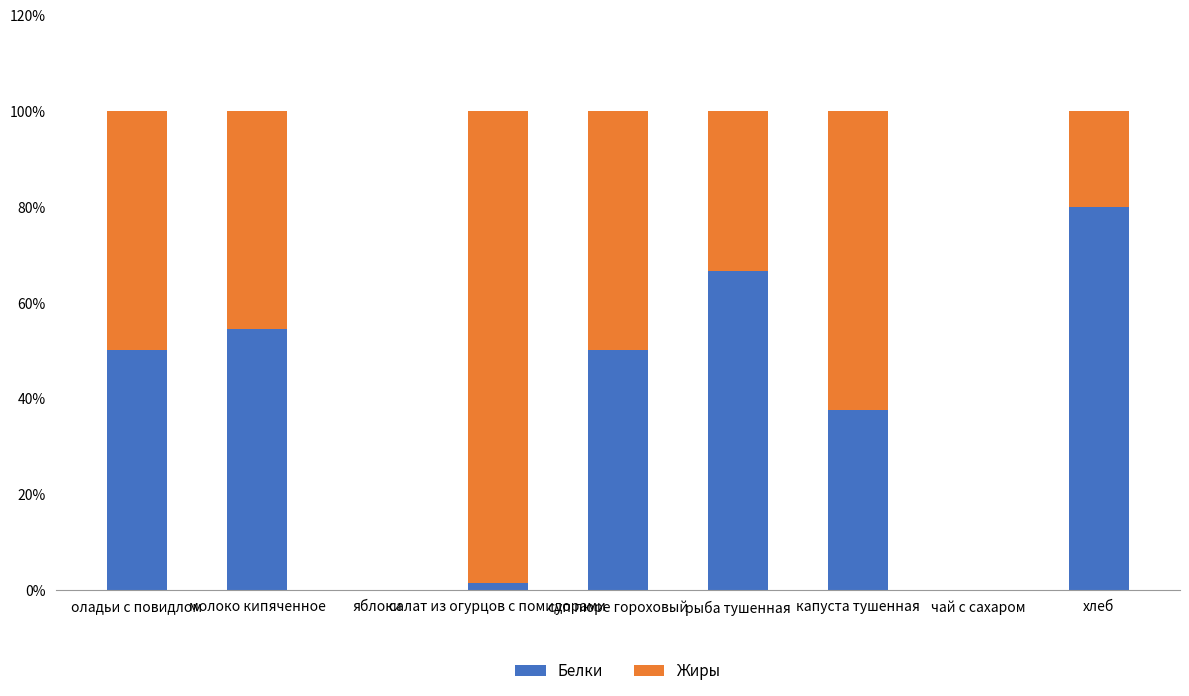

Are the bars grouped side by side (vs. stacked)?

No